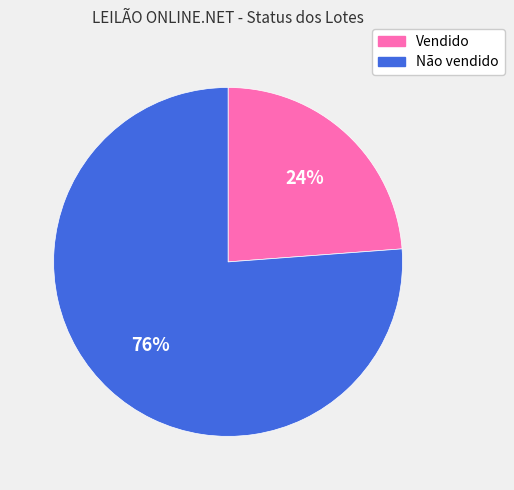

True or false: Vendido accounts for 32% of the total.

False